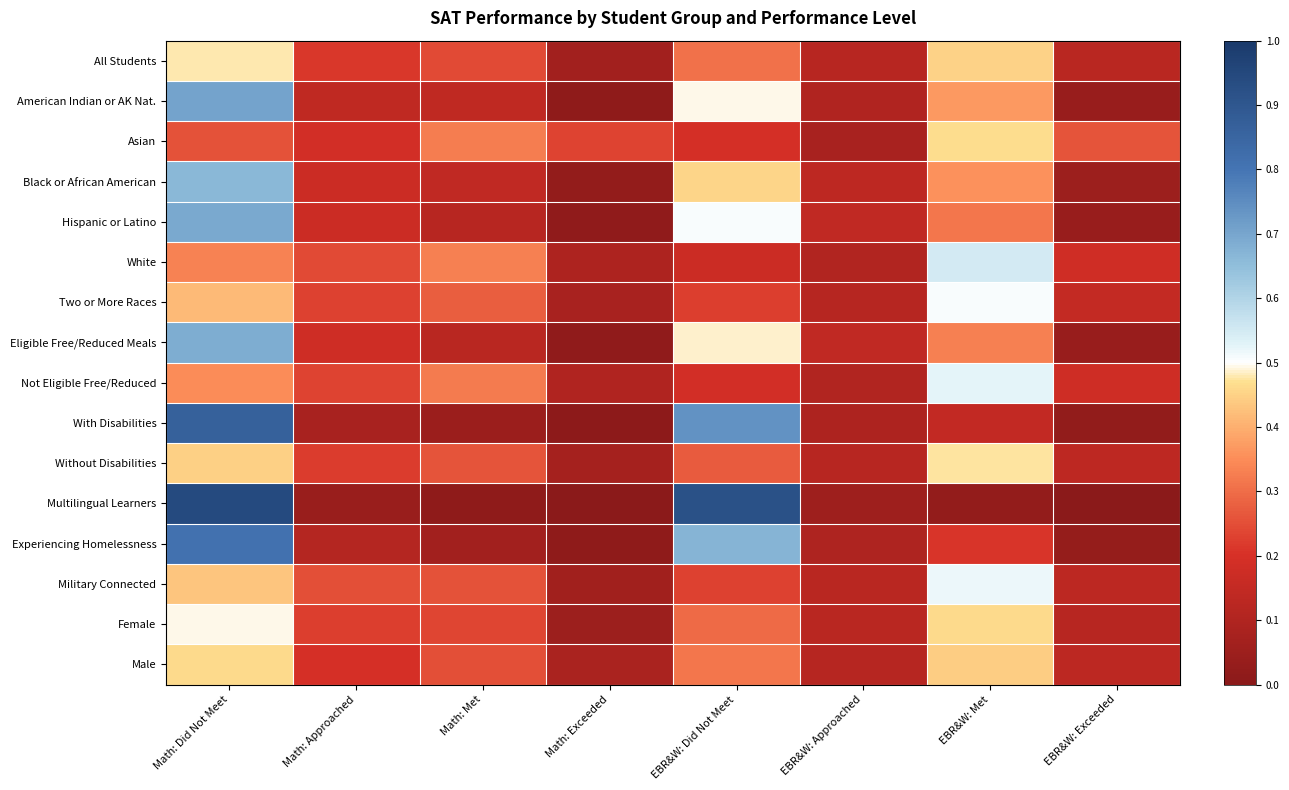

The value of Experiencing Homelessness at Math: Approached is 0.1. True or false?

True